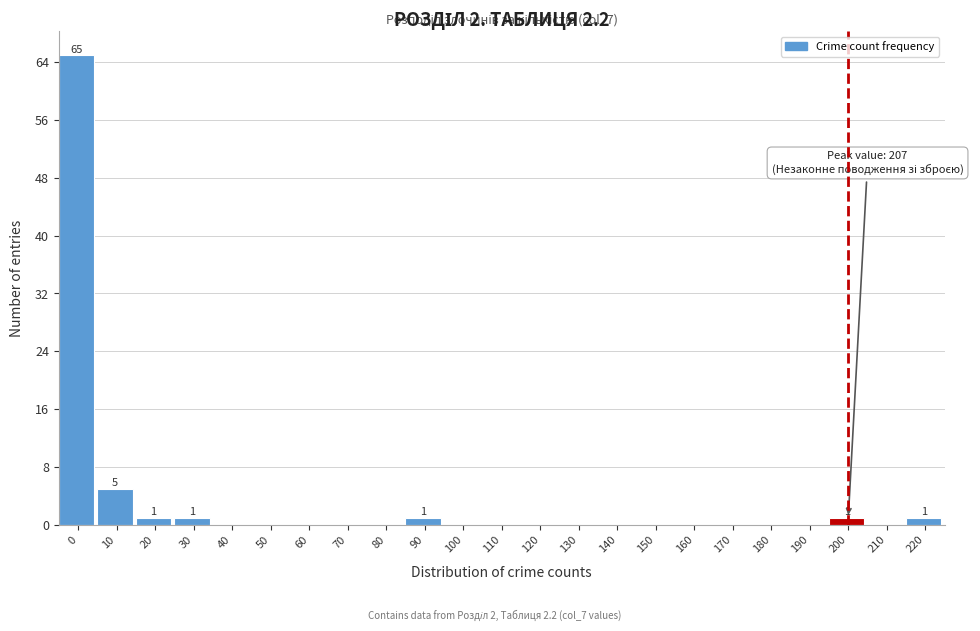

Reading left to right, extract all data points from this chart.

0=65	10=5	20=1	30=1	40=0	50=0	60=0	70=0	80=0	90=1	100=0	110=0	120=0	130=0	140=0	150=0	160=0	170=0	180=0	190=0	200=1	210=0	220=1